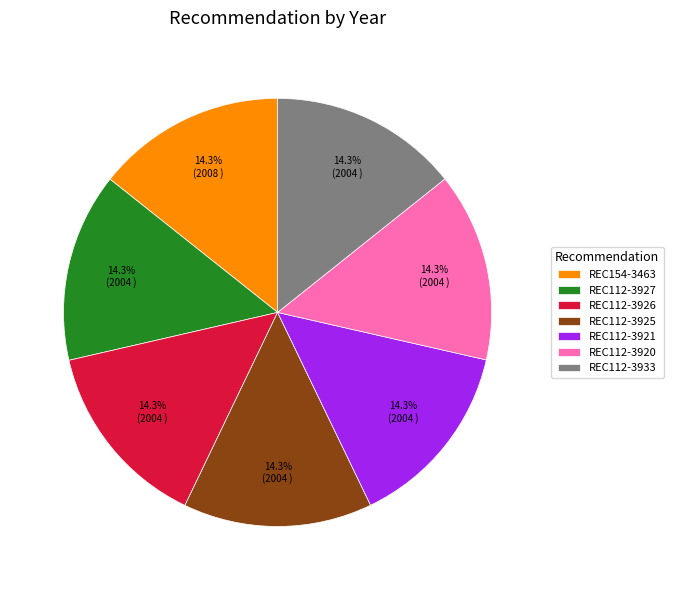

Does any single category account for the majority?

No